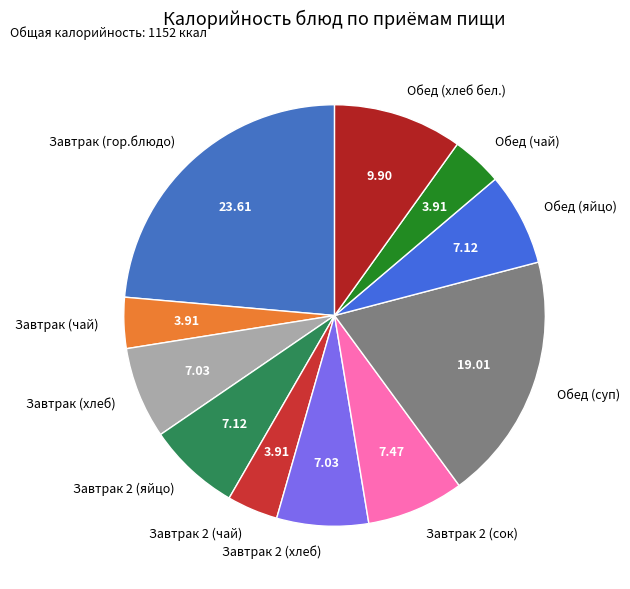

Do Обед (чай) and Обед (суп) together represent more than half of the pie?

No